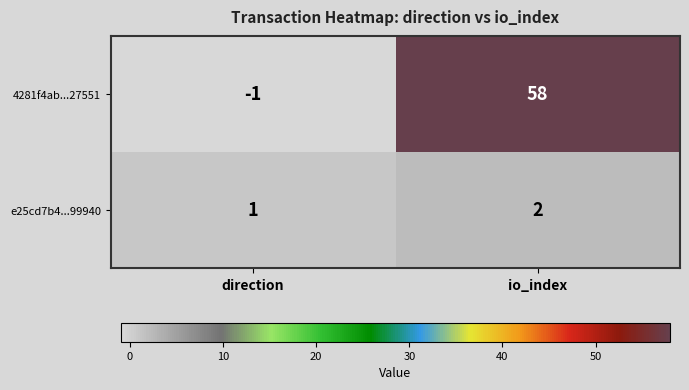

Rank the series at io_index from highest to lowest value.

4281f4ab...27551, e25cd7b4...99940